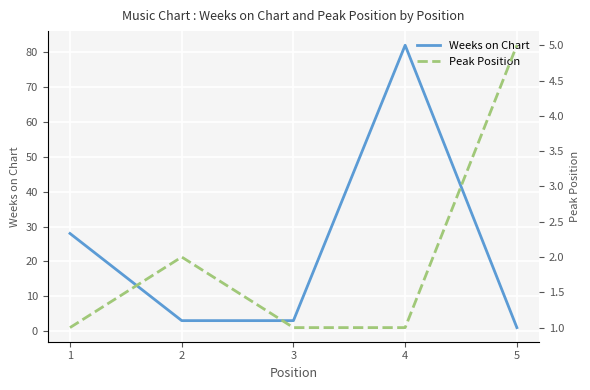

Read the Weeks on Chart value at 1, to the nearest 5.

30